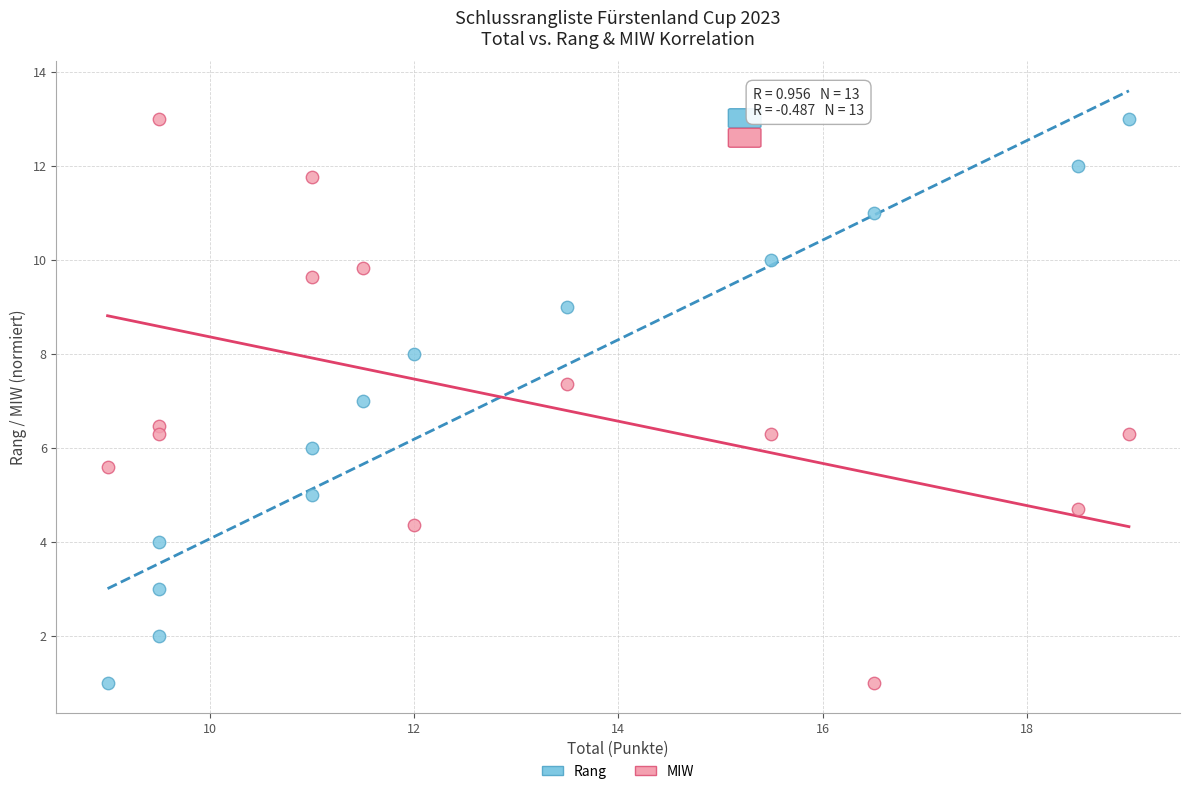

What is the X range (max minus min) for the scatter plot?

10.0